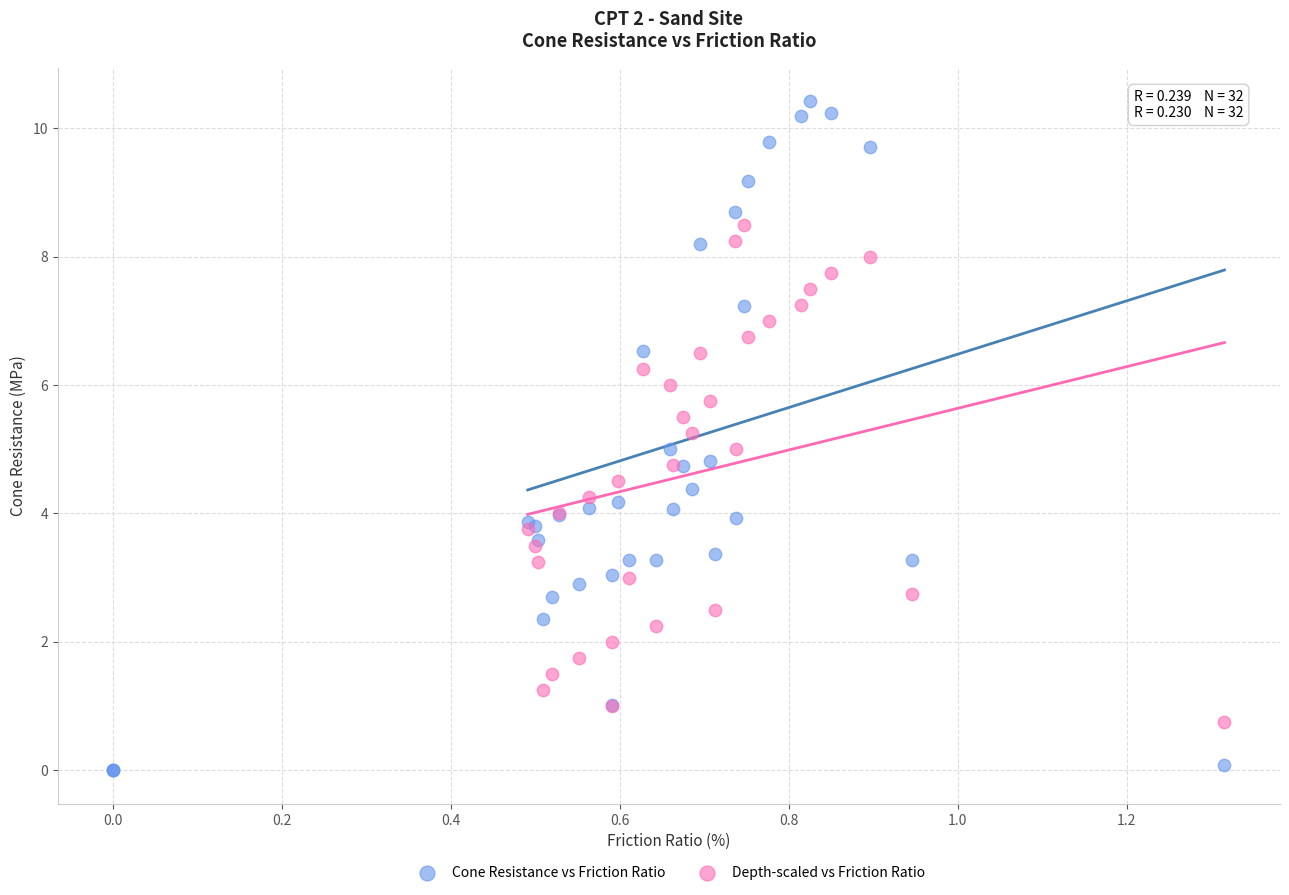

Which series reaches the minimum Y coordinate?

Cone Resistance vs Friction Ratio